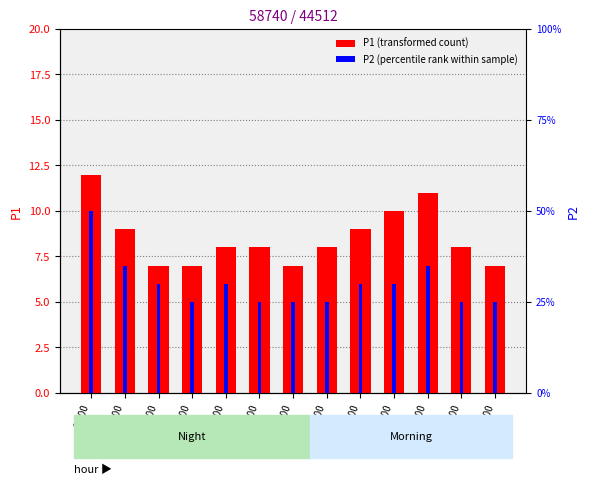

Which label corresponds to the largest value in the chart?

00:00